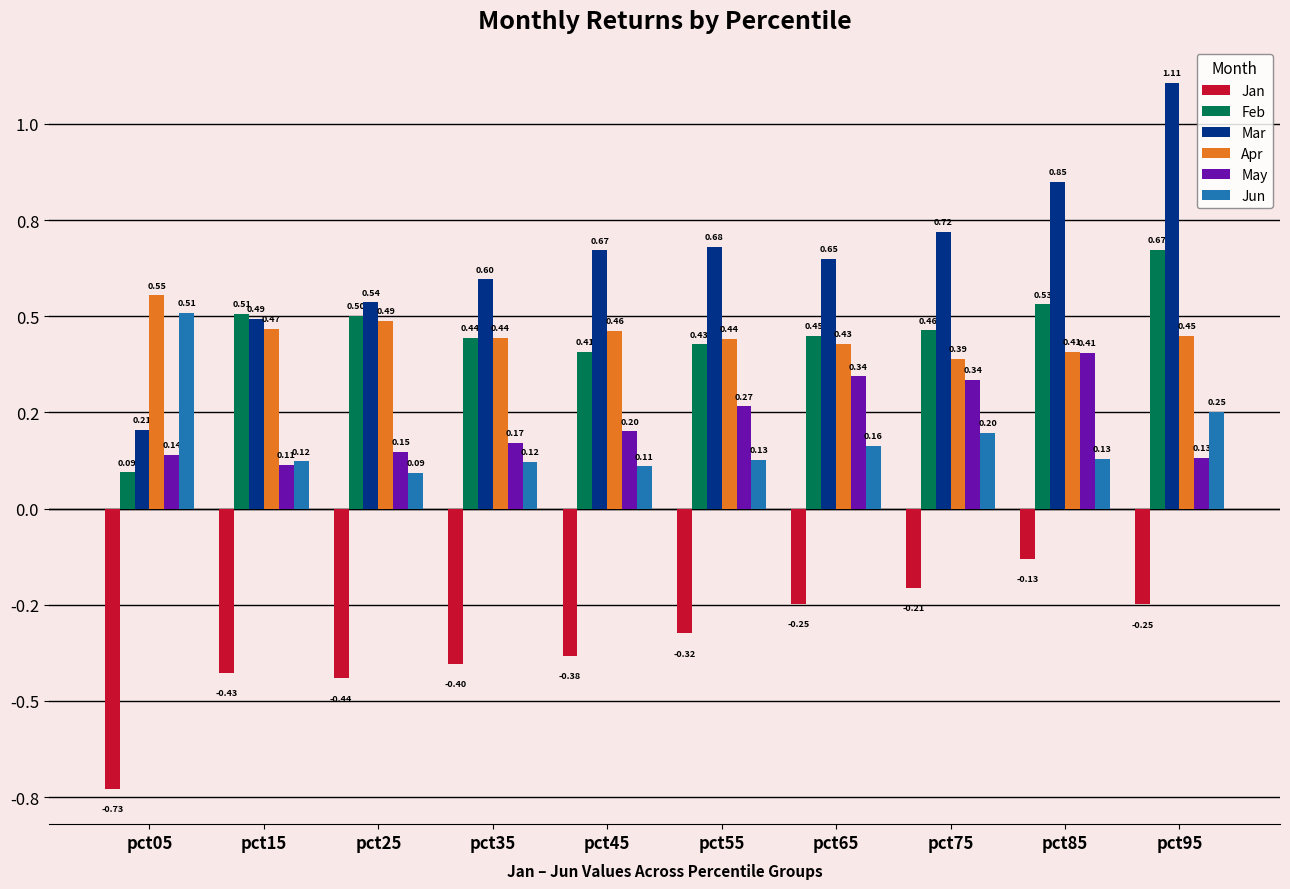

What is the value of the Mar bar at the 6th from the left?

0.7